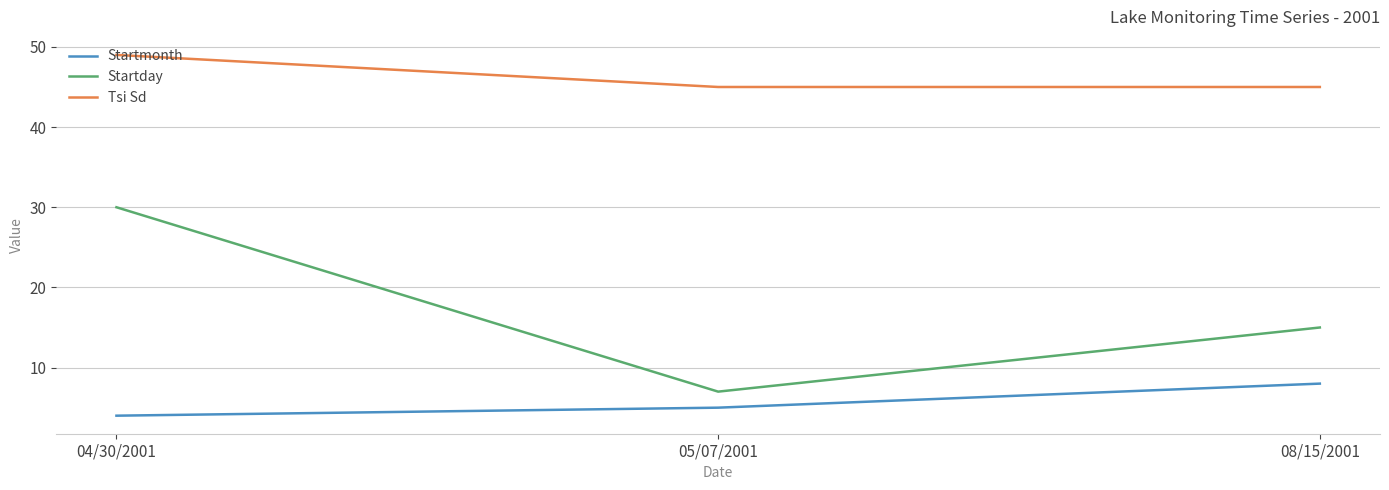

The value of Startday at 04/30/2001 is 30. True or false?

True